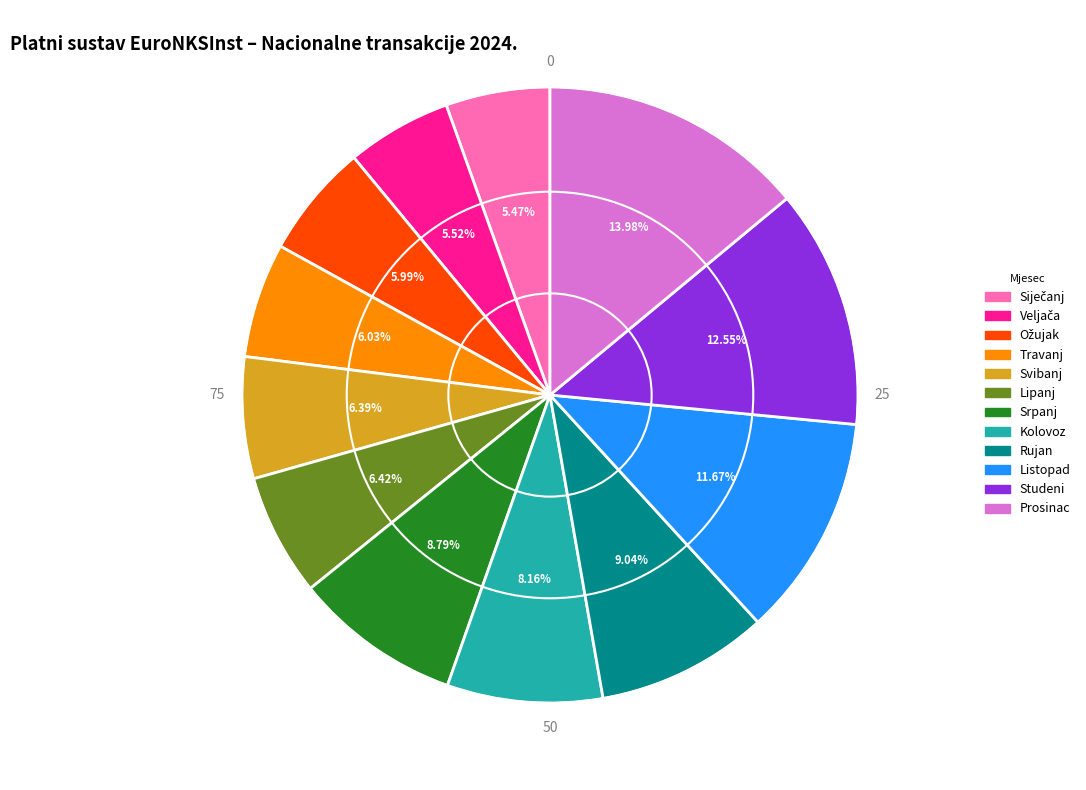

To the nearest percent, what portion does Studeni represent?

13%